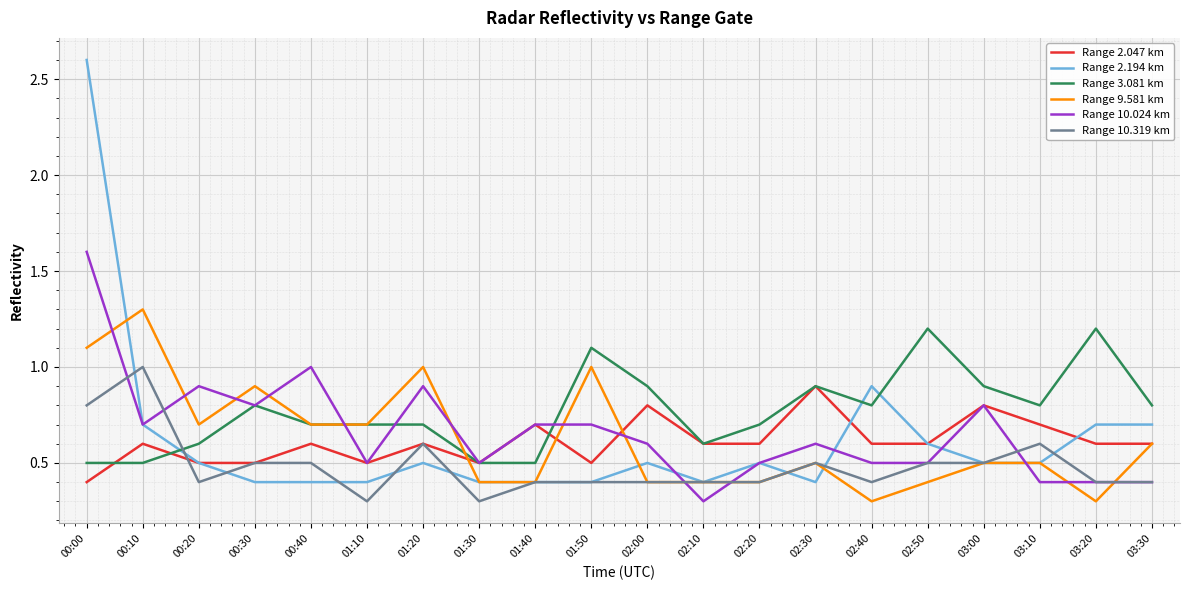

List the series in order of their peak value, lowest first.

Range 2.047 km, Range 10.319 km, Range 3.081 km, Range 9.581 km, Range 10.024 km, Range 2.194 km